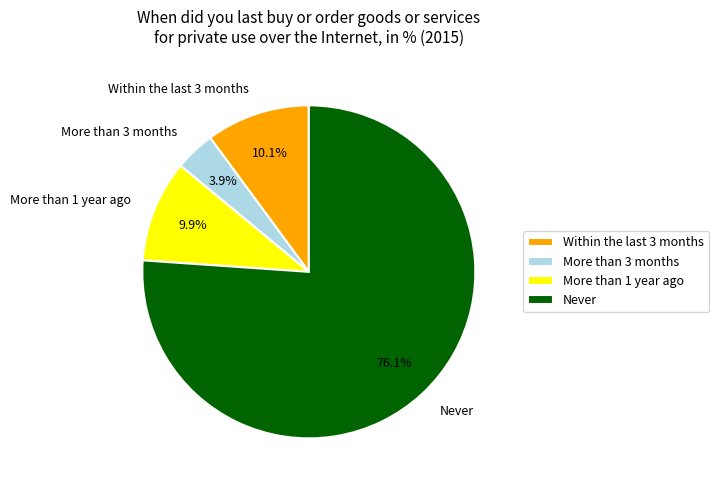

How many segments does this pie chart have?

4